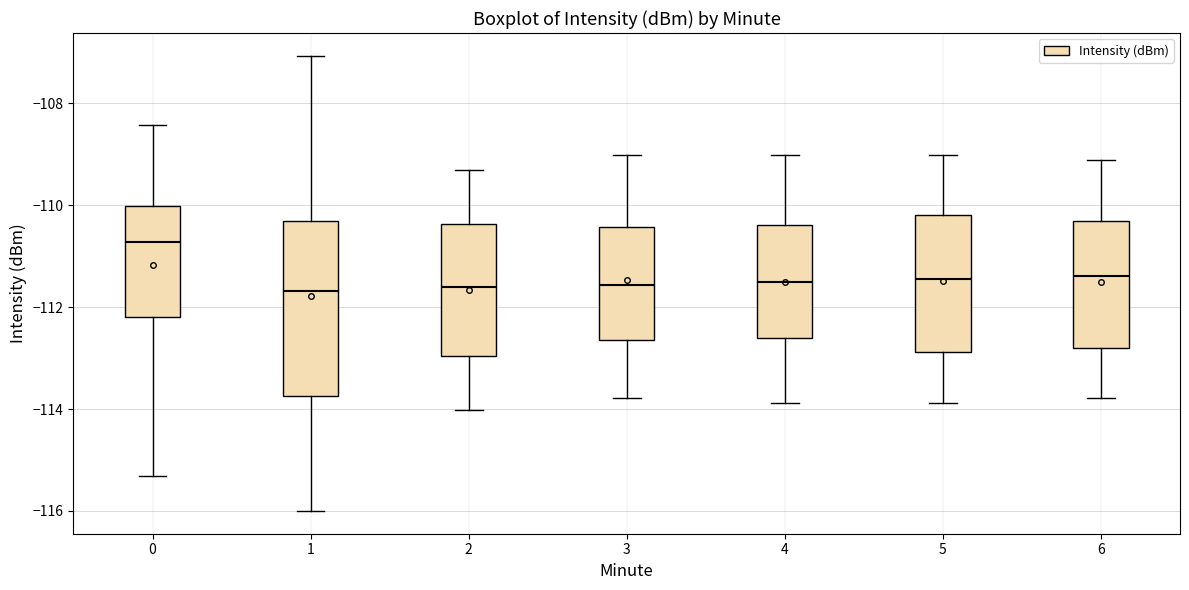

Which box has the highest median line?

0